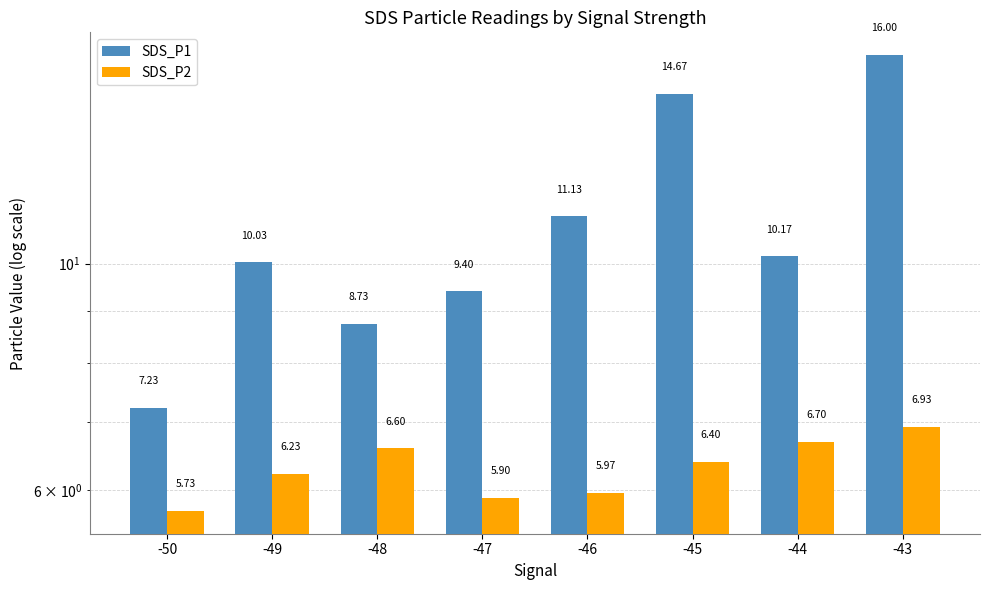

How many values in the SDS_P1 series are below 10?

3